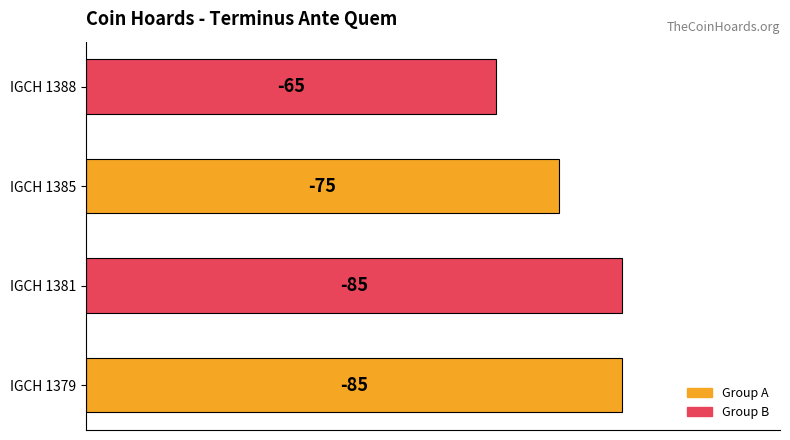

How many bars are there in total?

4